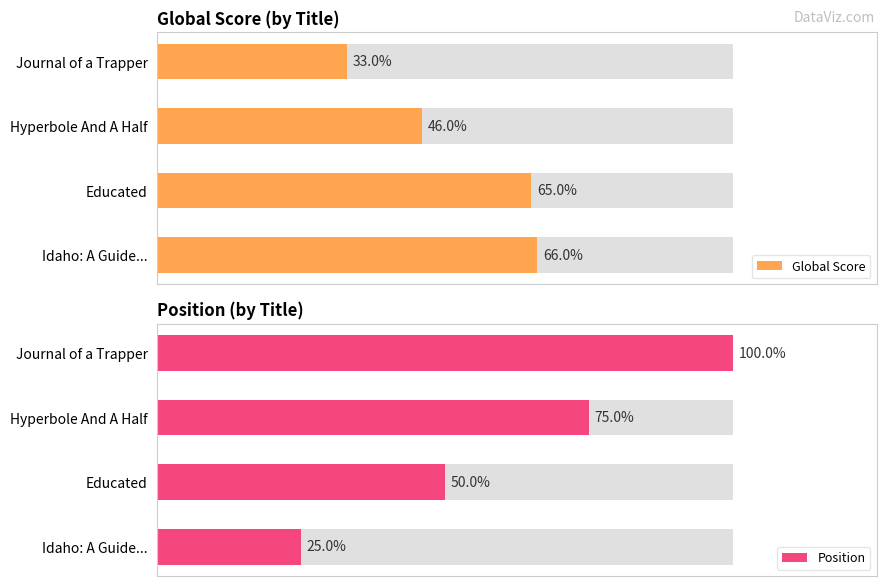

What is the maximum value for Global Score?

66